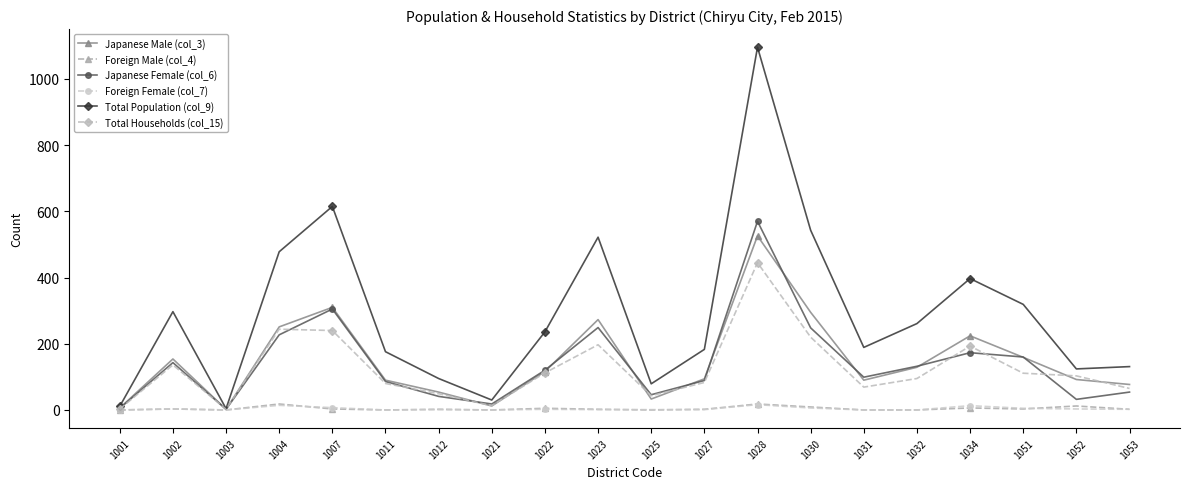

What is the value of the Foreign Female (col_7) point at the 9th from the left?

2